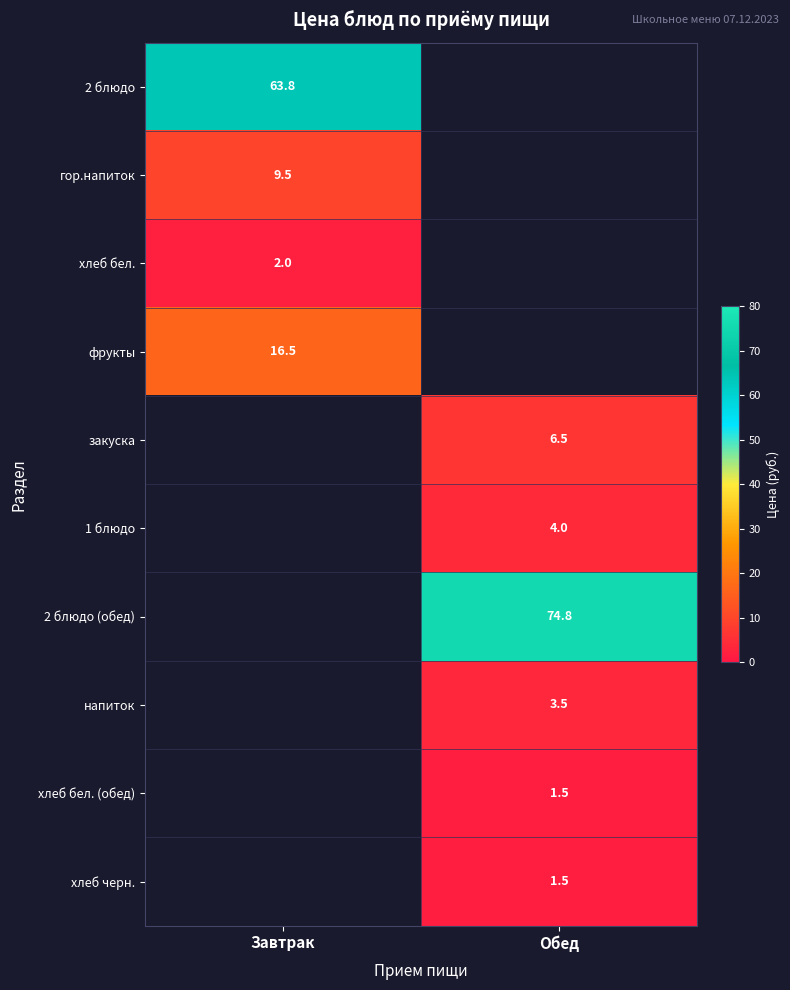

Rank the categories by хлеб бел. value from lowest to highest.

Завтрак, Обед